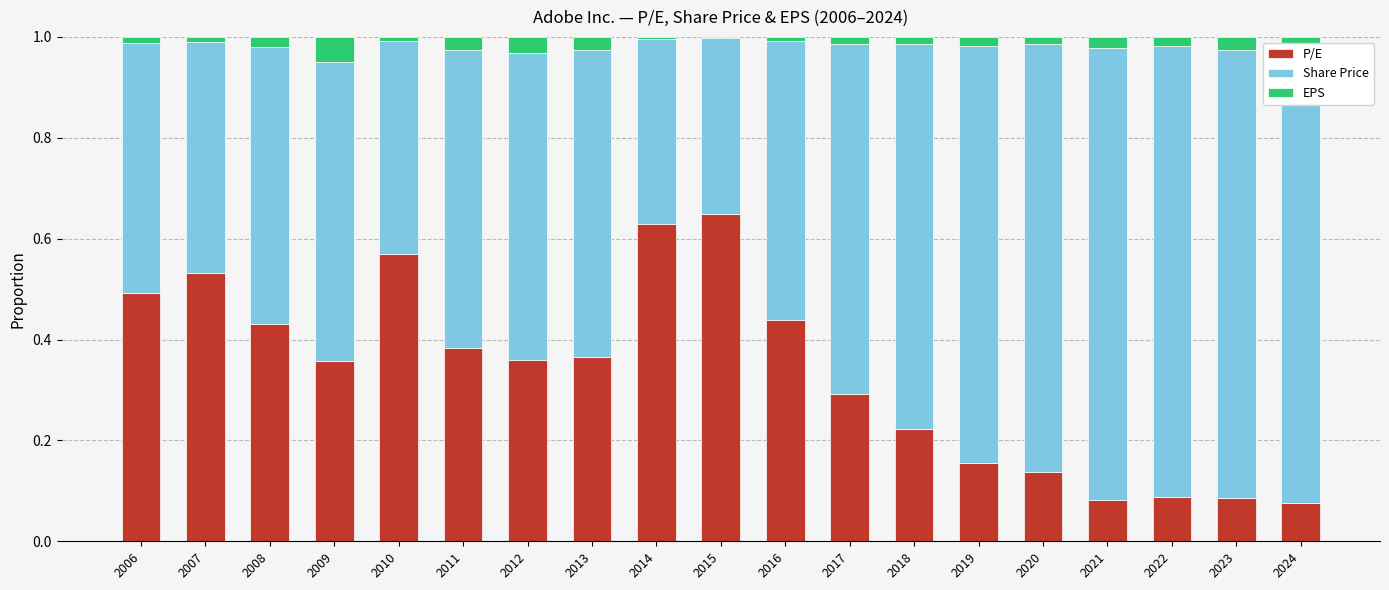

At how many categories does at least one series exceed 0?

19